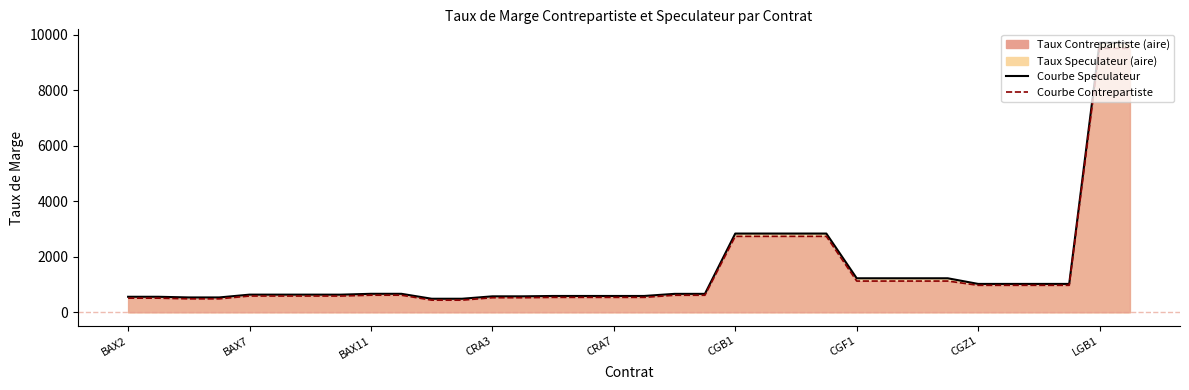

The Scenario Speculateur series shows 1021 at 29. True or false?

True